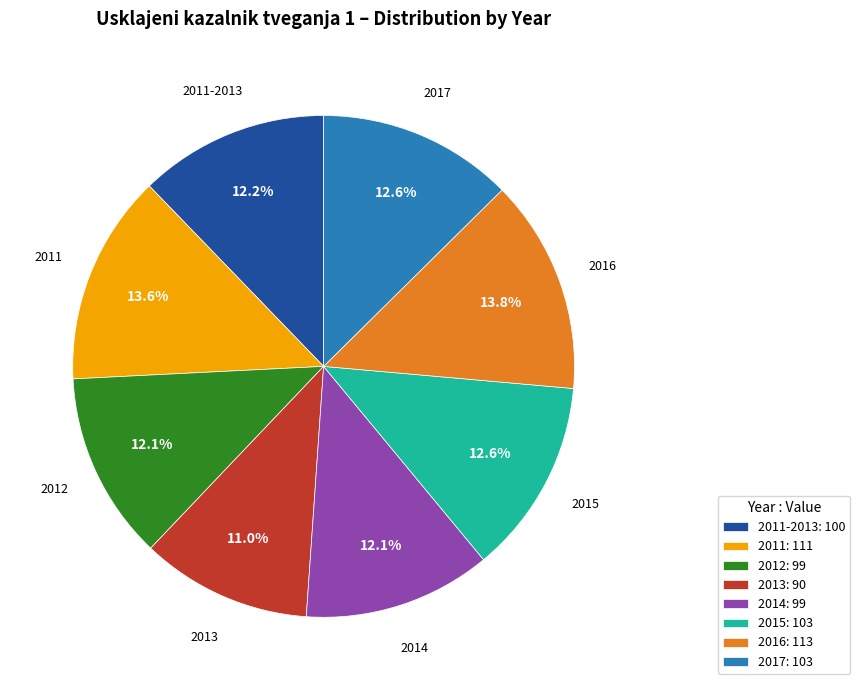

To the nearest percent, what is the combined percentage of 2017 and 2014?

25%